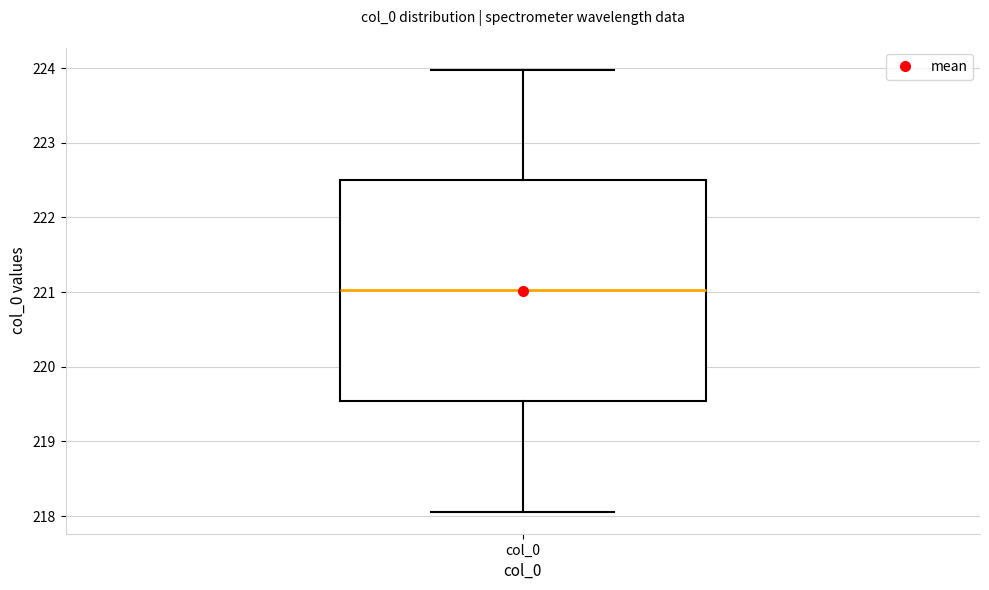

Transcribe this box plot: give where the median line is, the range the box spans, and where the two whiskers end, as read against the y-axis. The values are not printed on the chart, so give them approximately, as read against the axis.

median 221.0, box 219.5 to 222.5, whiskers 218.1 to 224.0